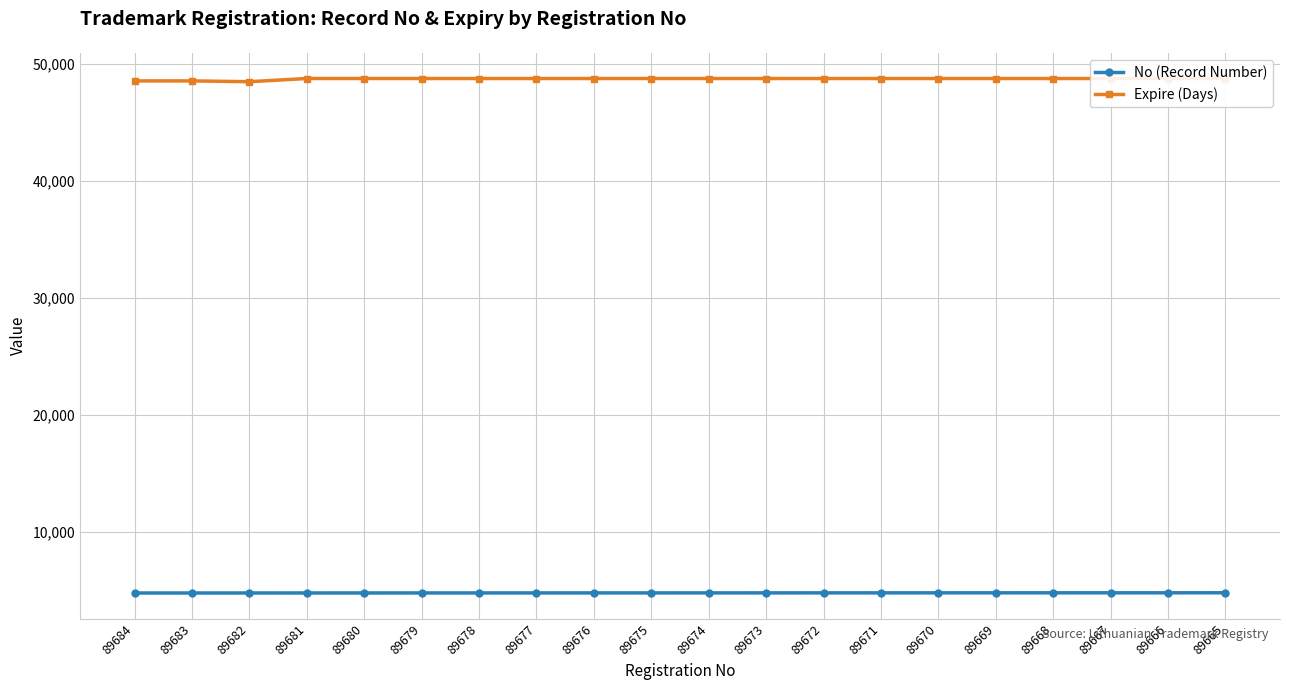

True or false: No (Record Number) and Expire (Days) intersect in this chart.

False